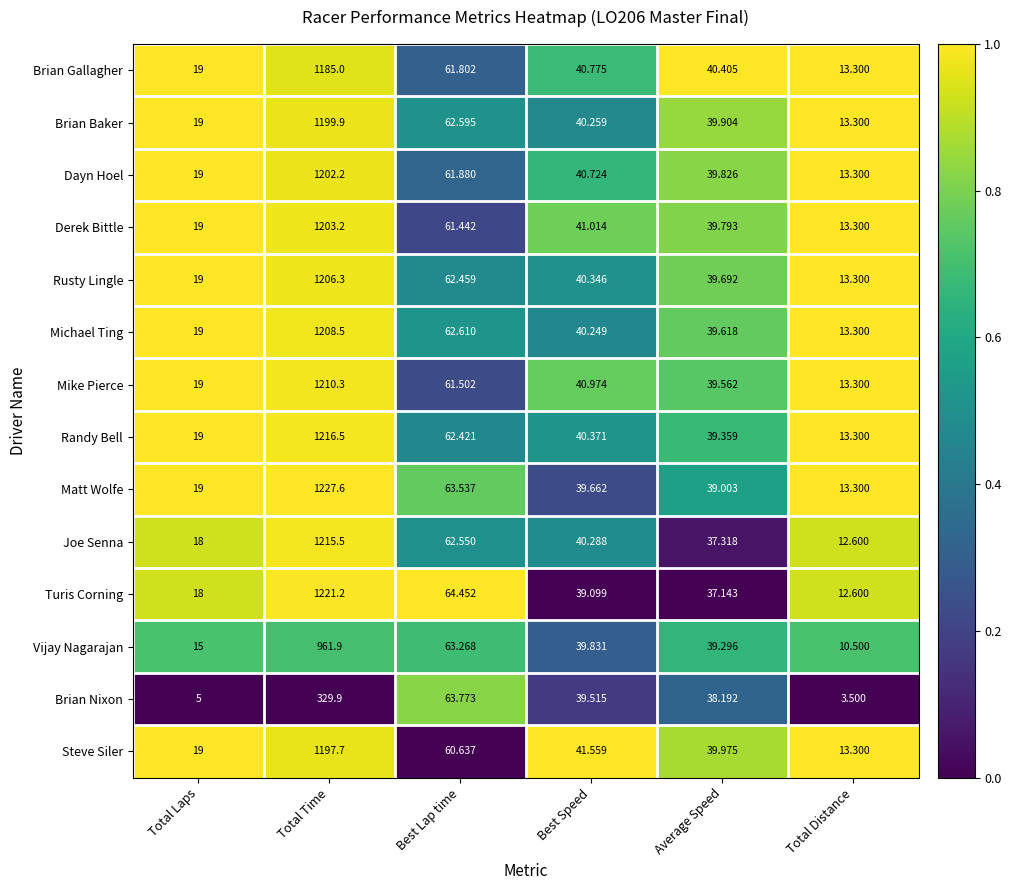

At which label is Vijay Nagarajan closest to 486?

Best Lap time